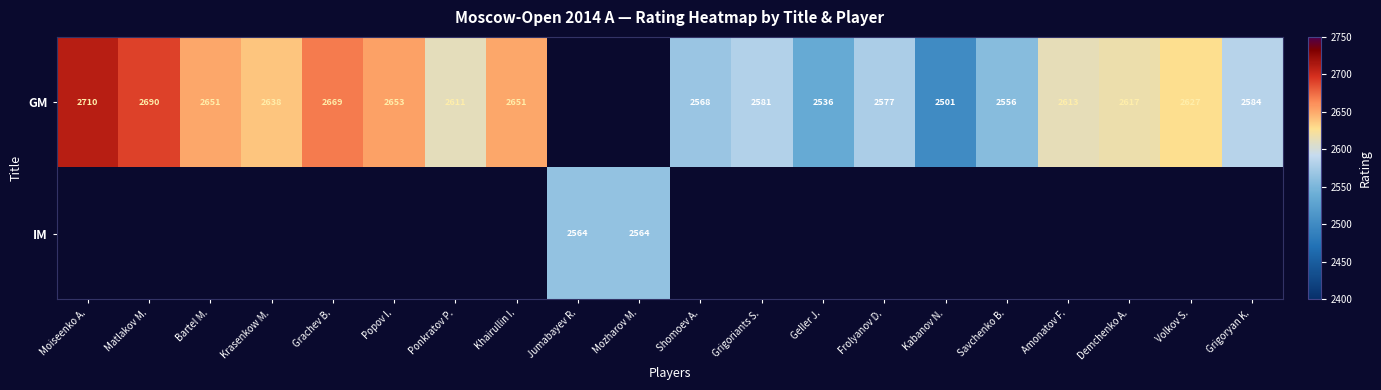

Is the value of IM at Jumabayev R. greater than the value of GM at Geller J.?

Yes